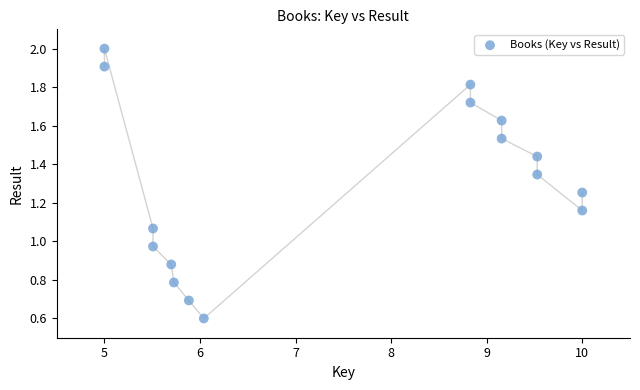

What is the range of X values (max minus min)?

5.0